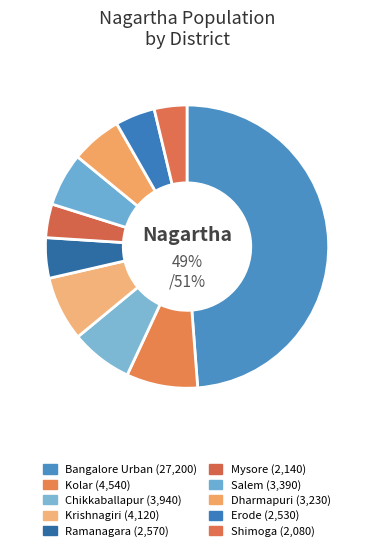

The Ramanagara slice represents 5% of the pie. True or false?

True